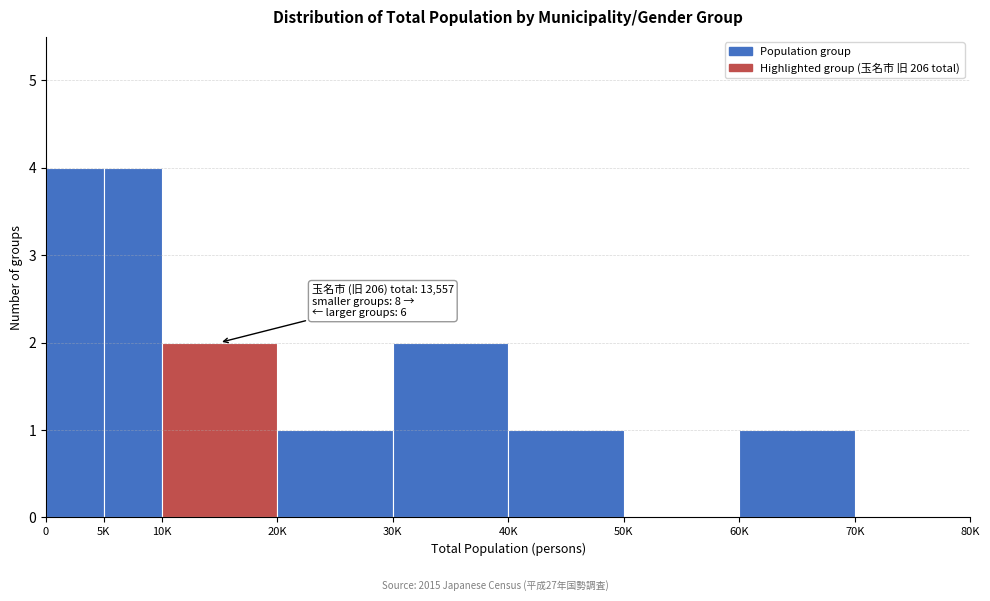

Reading left to right, list all the values displayed in this chart.

0=4	5K=4	10K=2	20K=1	30K=2	40K=1	50K=0	60K=1	70K=0